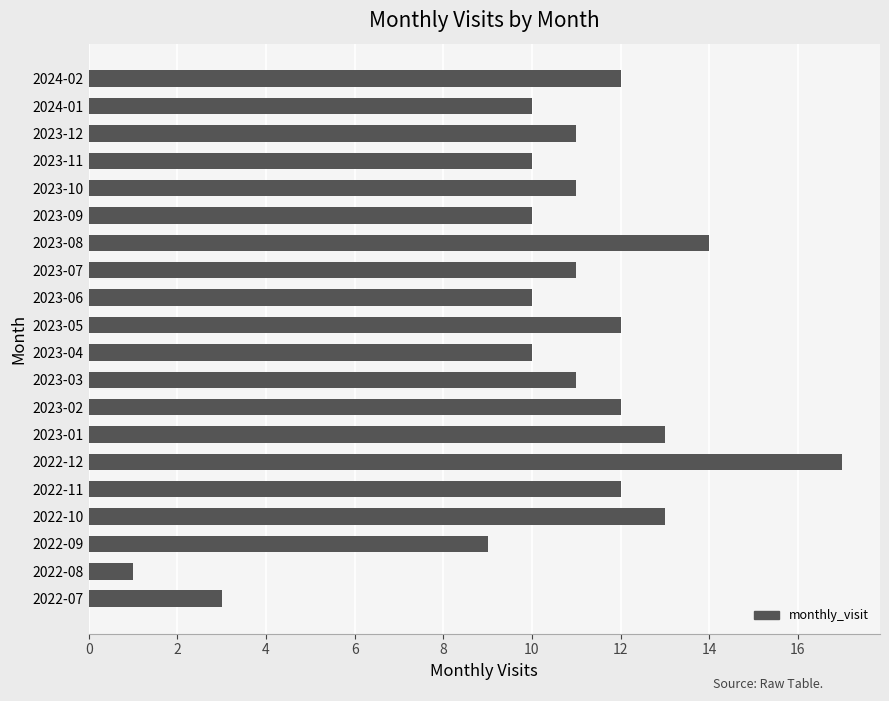

How many categories are shown in the chart?

20